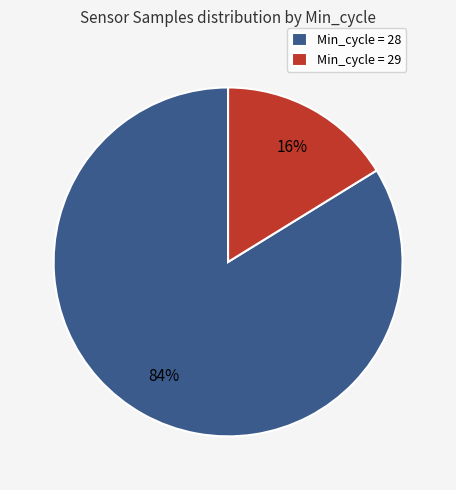

Which category has the biggest portion of the pie?

Min_cycle = 28